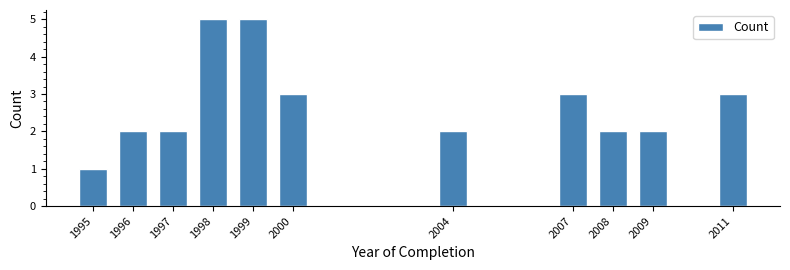

Reading left to right, transcribe all the data shown in this chart.

1	2	2	5	5	3	2	3	2	2	3